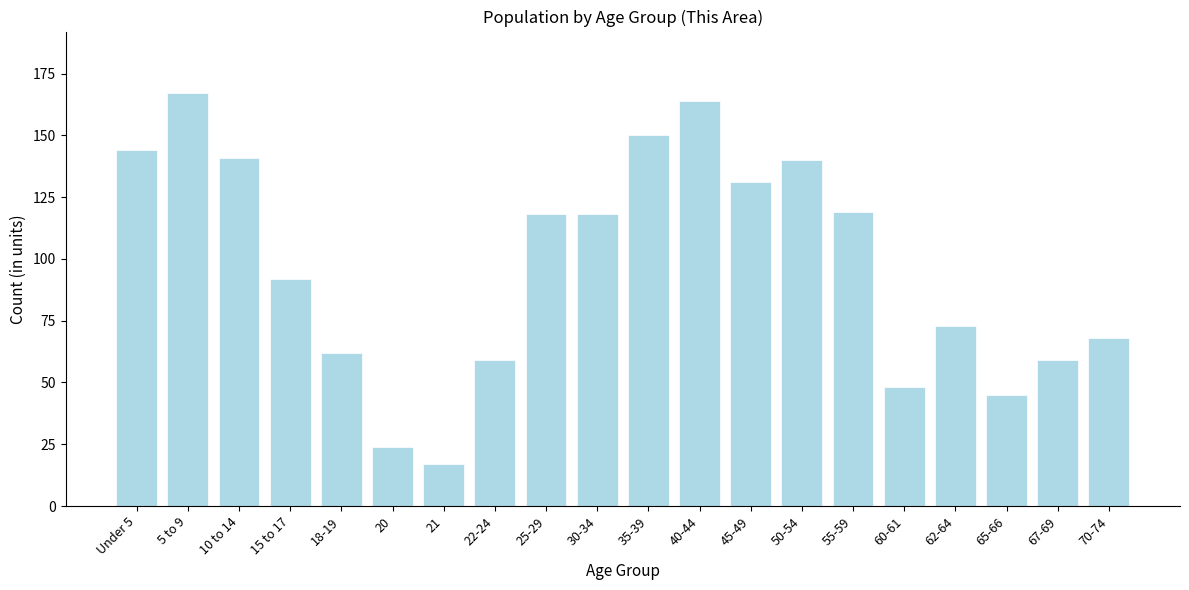

Reading left to right, transcribe all the data shown in this chart.

144	167	141	92	62	24	17	59	118	118	150	164	131	140	119	48	73	45	59	68